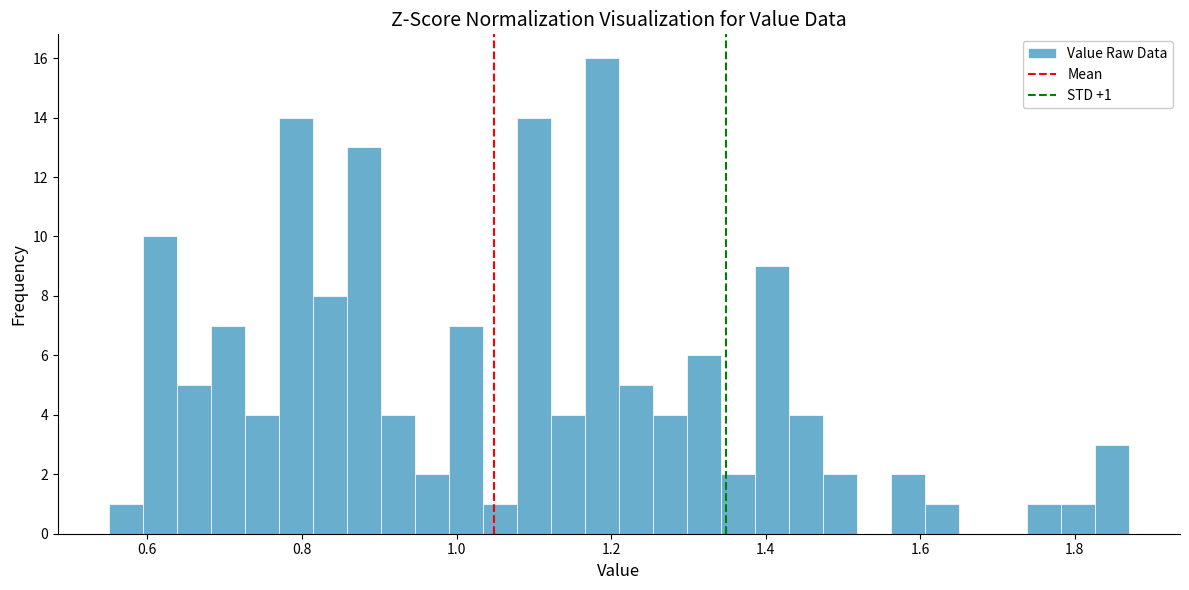

Around what value on the x-axis is the tallest bar? Give the approximate position of its centre, as read against the axis.

1.18